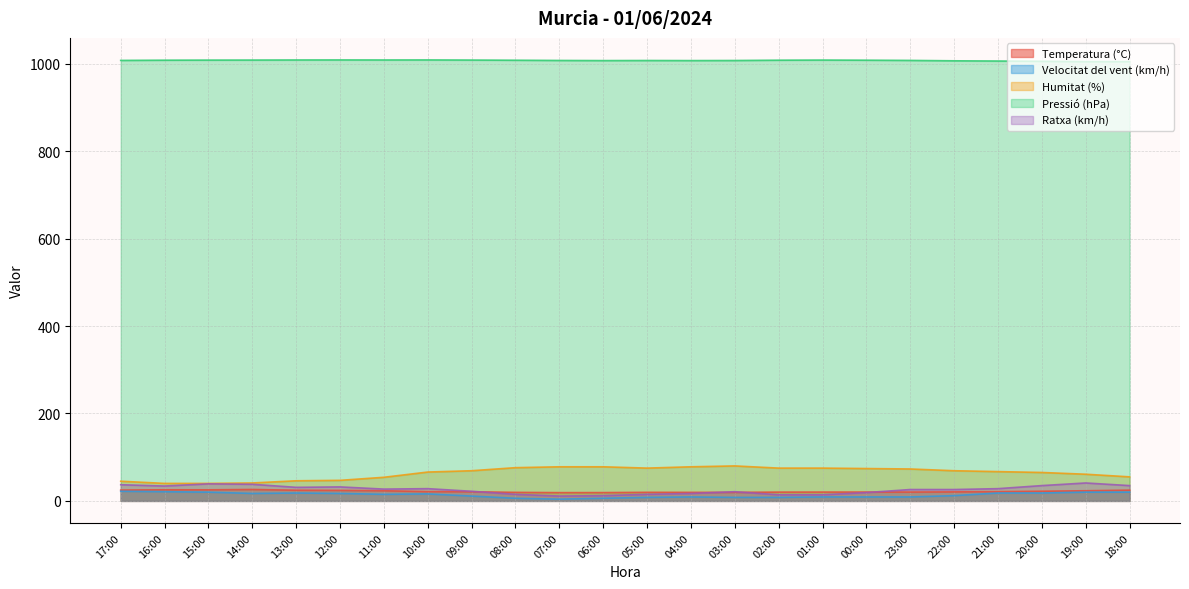

Rank the series at 00:00 from lowest to highest value.

Velocitat del vent (km/h), Ratxa (km/h), Temperatura (°C), Humitat (%), Pressió (hPa)